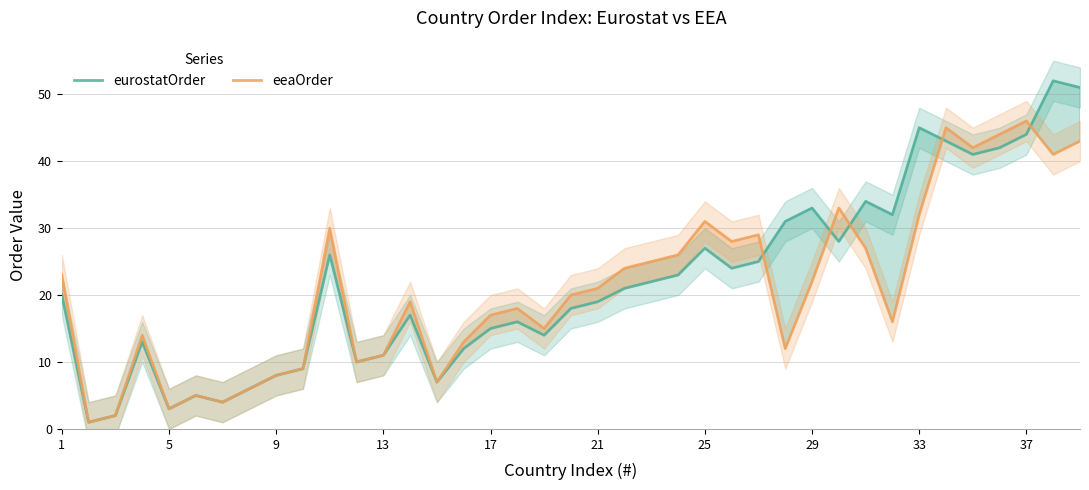

Which series has the largest range (max minus min)?

eurostatOrder